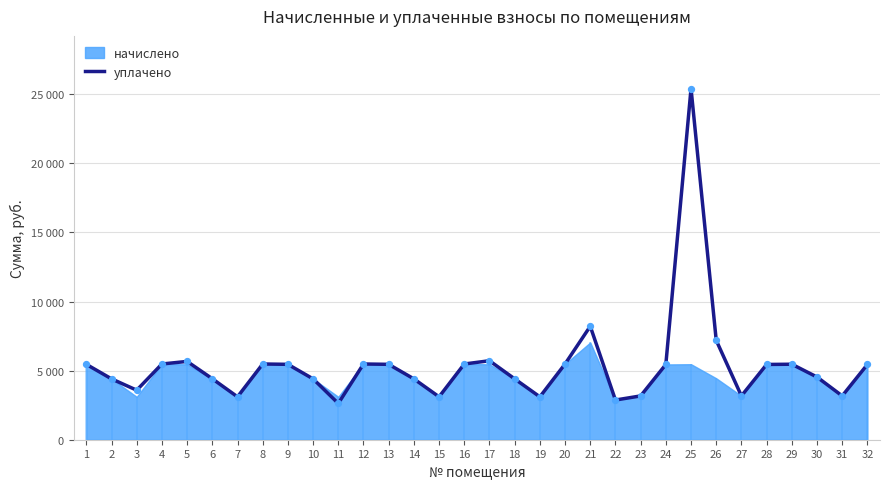

Approximately how many times larger is the value at 22 compared to 26?

0.4